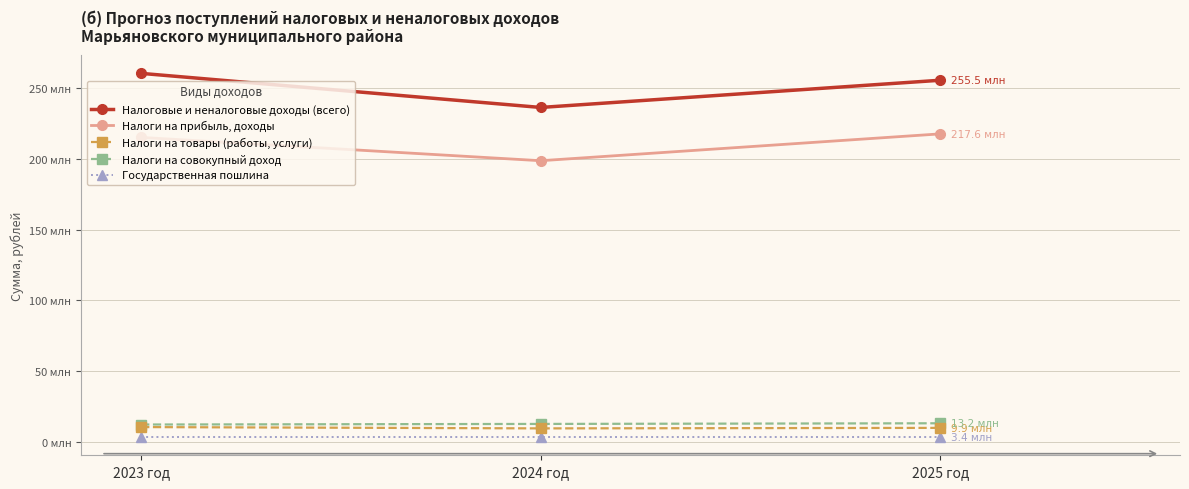

Does the chart have visible grid lines?

Yes